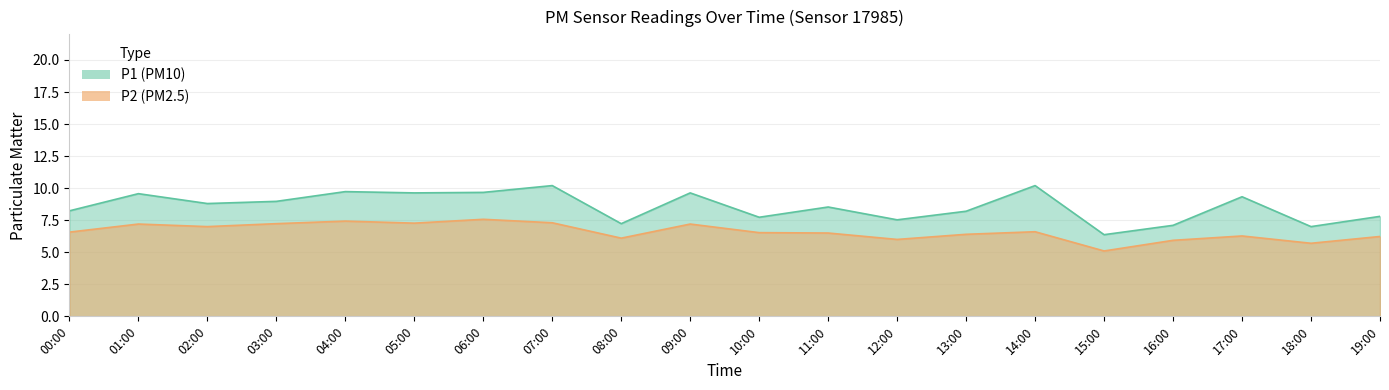

Reading left to right, extract all data points from this chart.

P1: 8.2	9.6	8.8	9.0	9.7	9.6	9.7	10.2	7.2	9.6	7.7	8.5	7.5	8.2	10.2	6.4	7.1	9.3	7.0	7.8
P2: 6.6	7.2	7.0	7.2	7.4	7.3	7.6	7.3	6.1	7.2	6.5	6.5	6.0	6.4	6.6	5.1	5.9	6.3	5.7	6.2